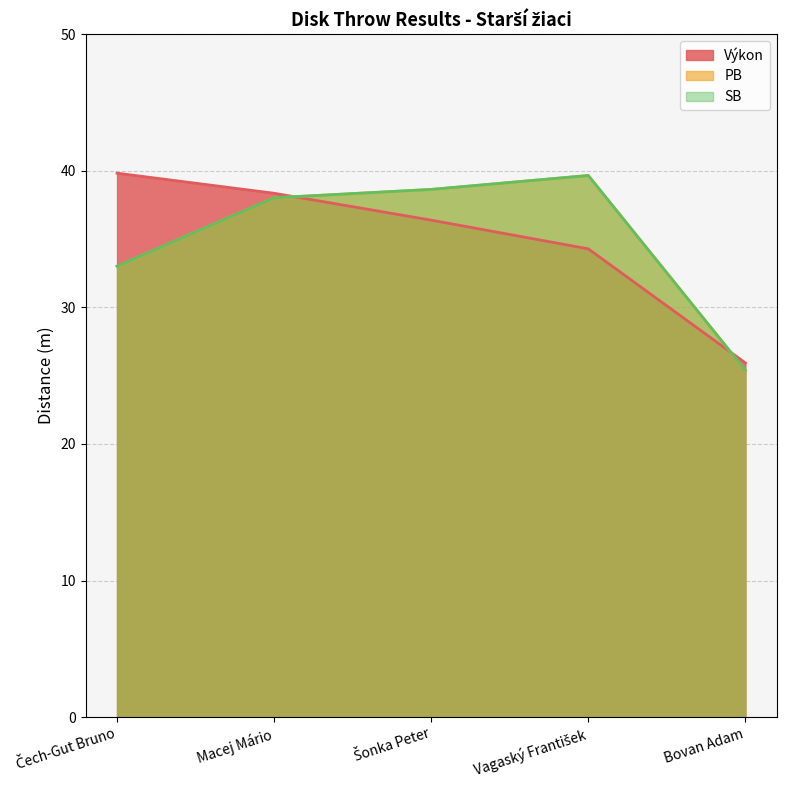

Is it true that Výkon equals 22.5 at Vagaský František?

False